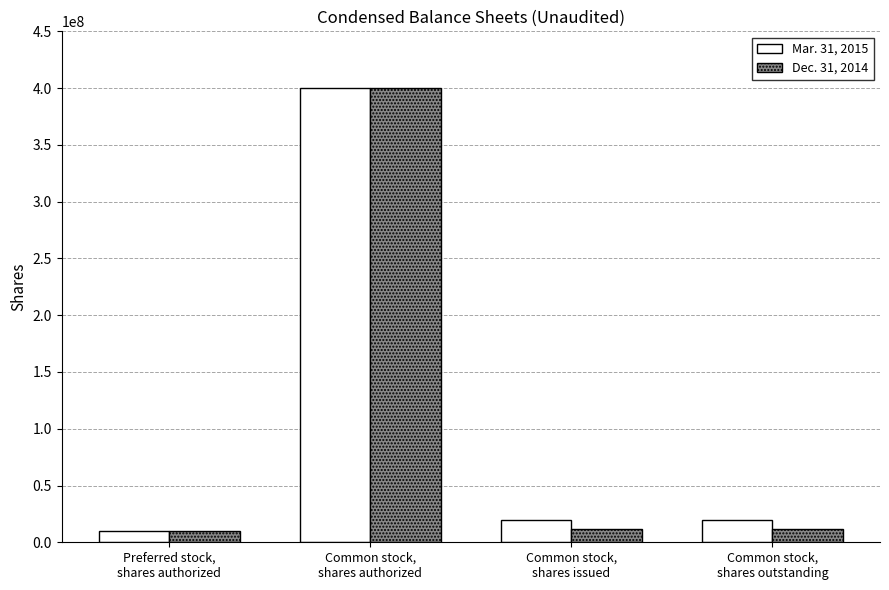

How many data points does each series have?

4